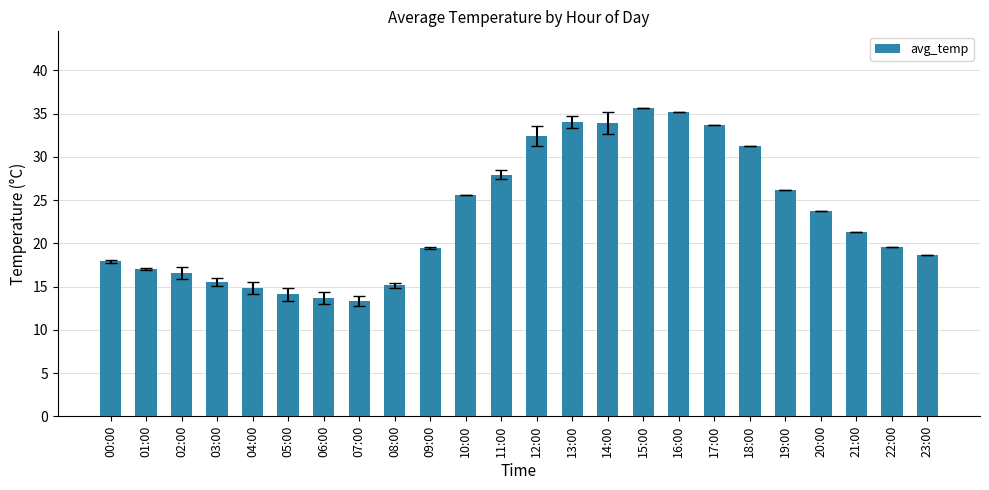

What is the maximum value shown in the chart?

35.6